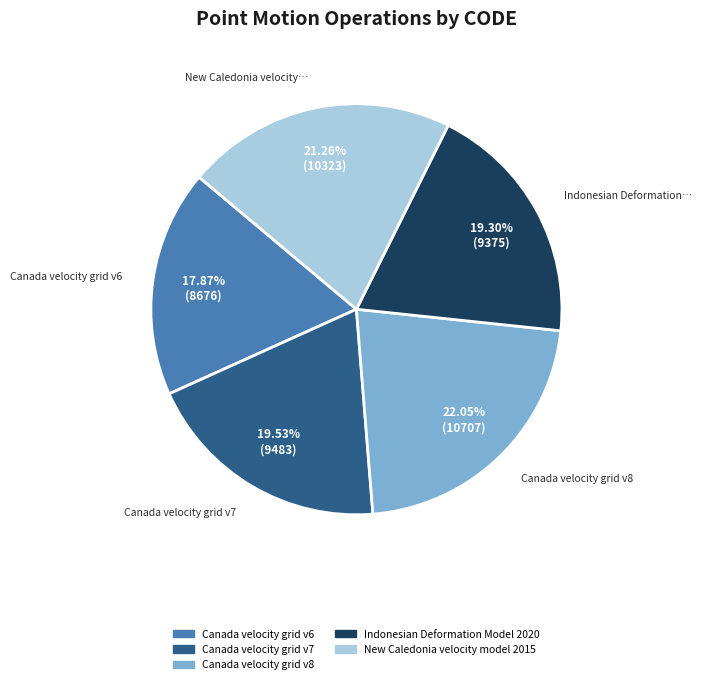

What percentage is NOT represented by Canada velocity grid v6?

82.1%